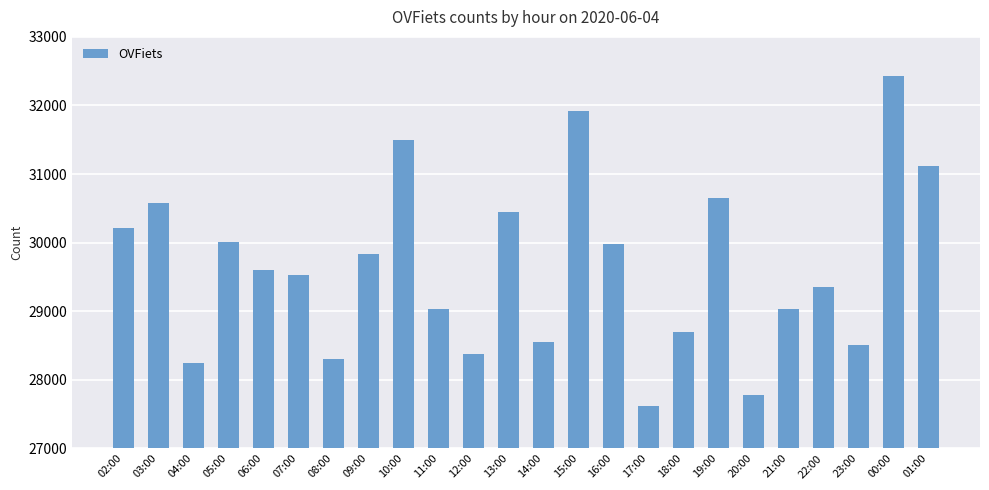

Approximately how many times larger is the value at 10:00 compared to 16:00?

1.1